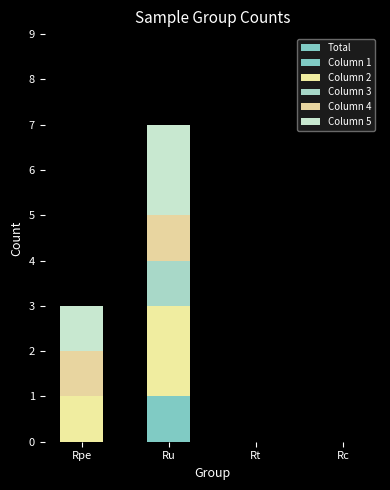

Which series has the widest spread of values?

Total